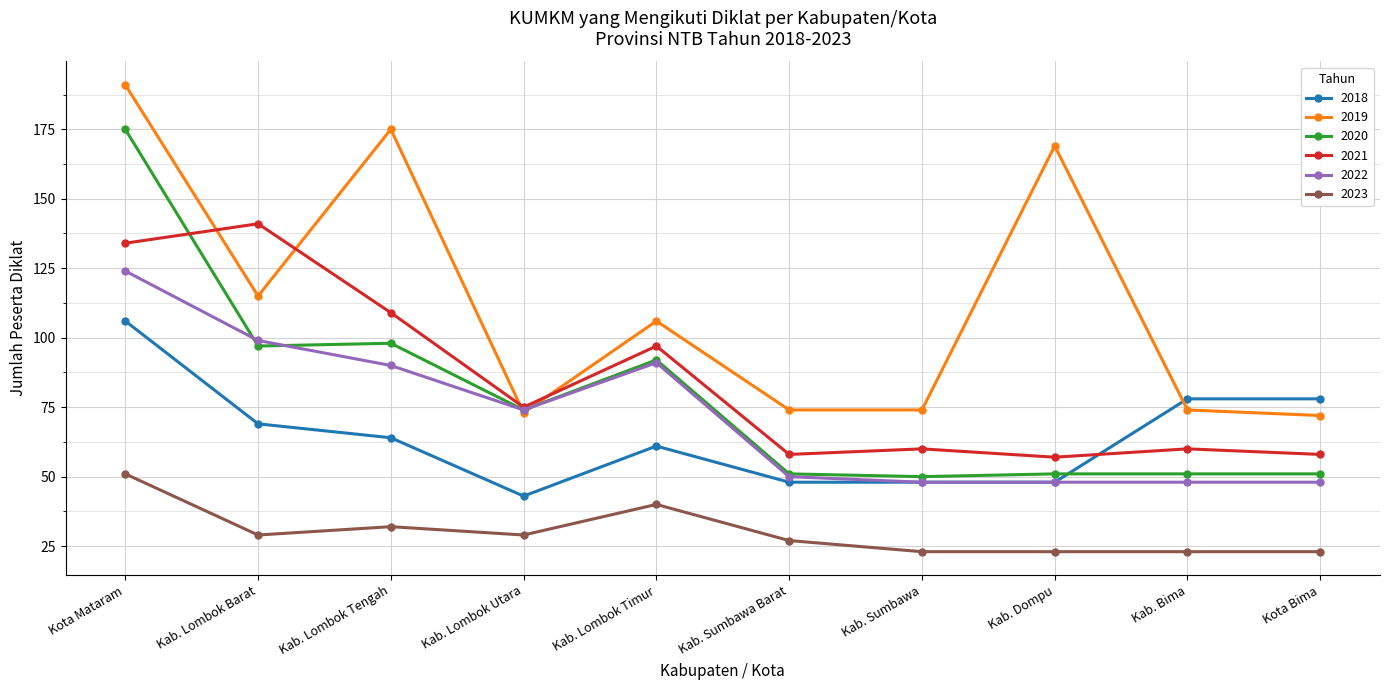

What position from the right is Kab. Sumbawa Barat?

5